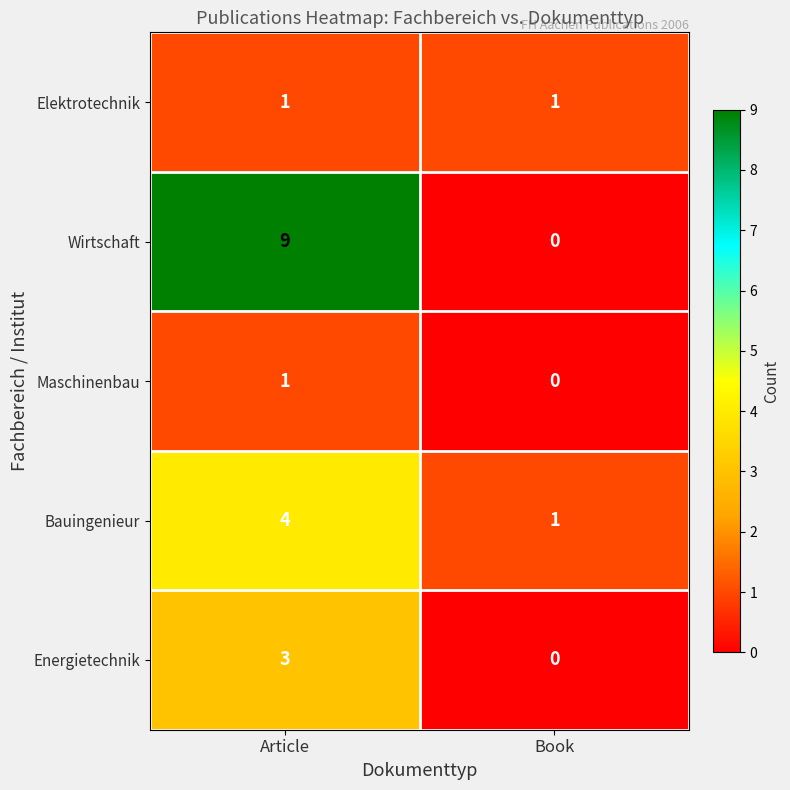

At which category is the sum across all series the highest?

Article